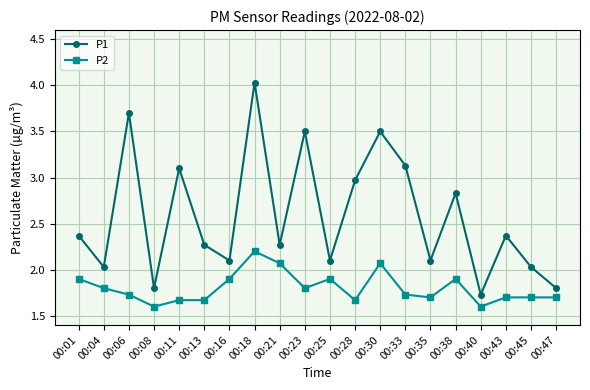

Rank the series at 00:25 from lowest to highest value.

P2, P1